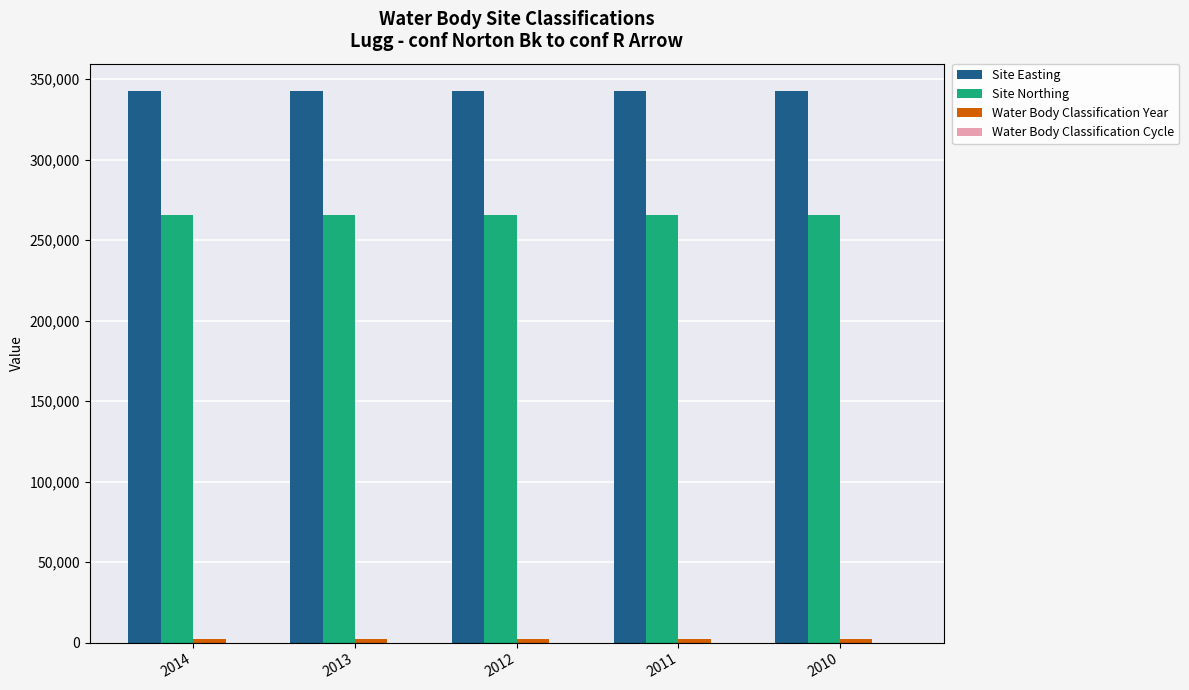

Which series has the largest total across all categories?

Site Easting